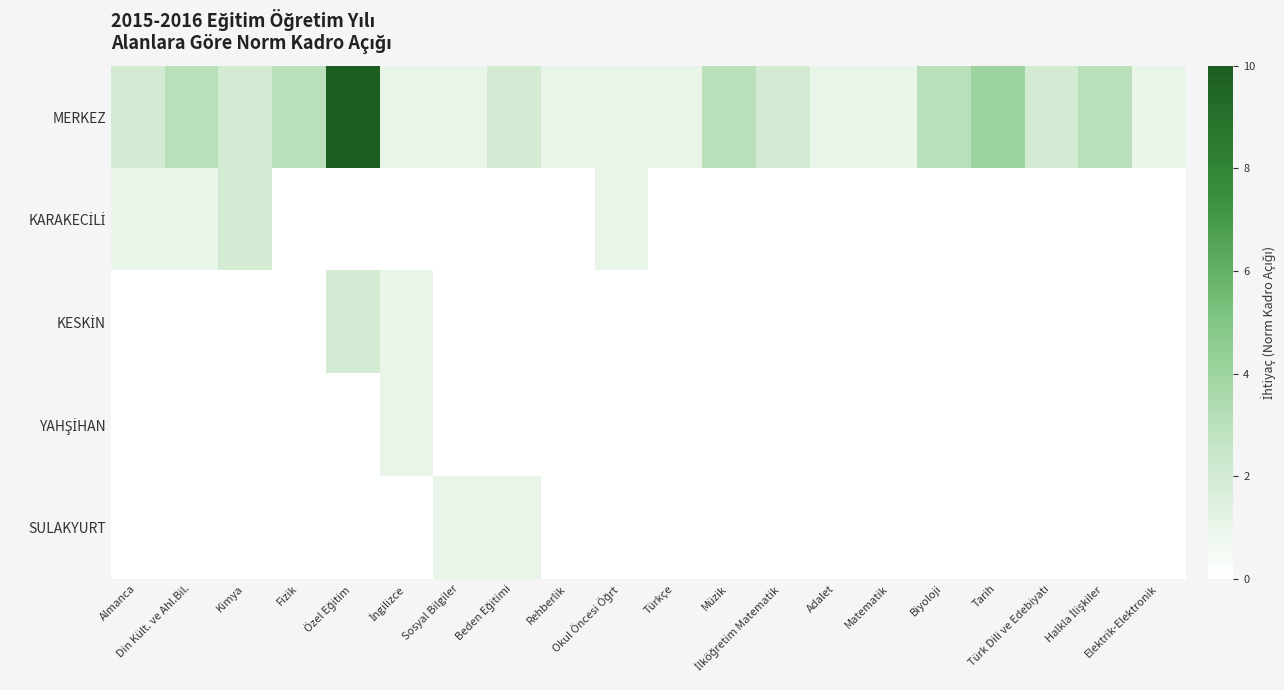

Which series has the largest total across all categories?

MERKEZ